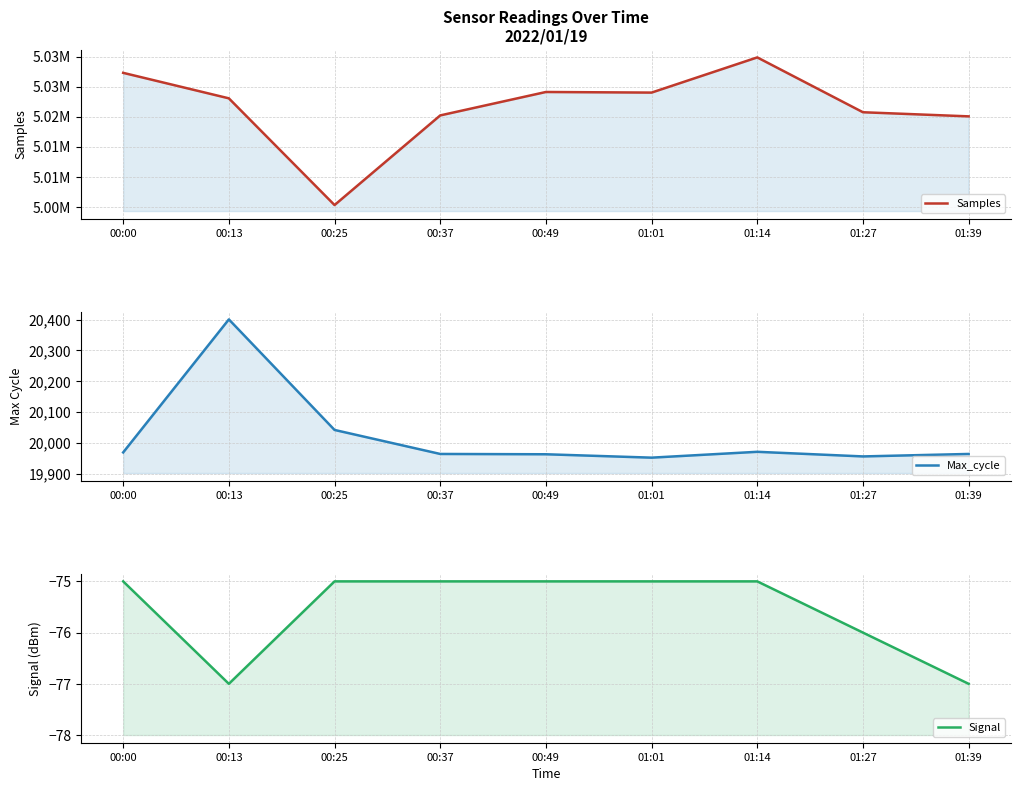

True or false: Signal and Samples cross at least once.

False